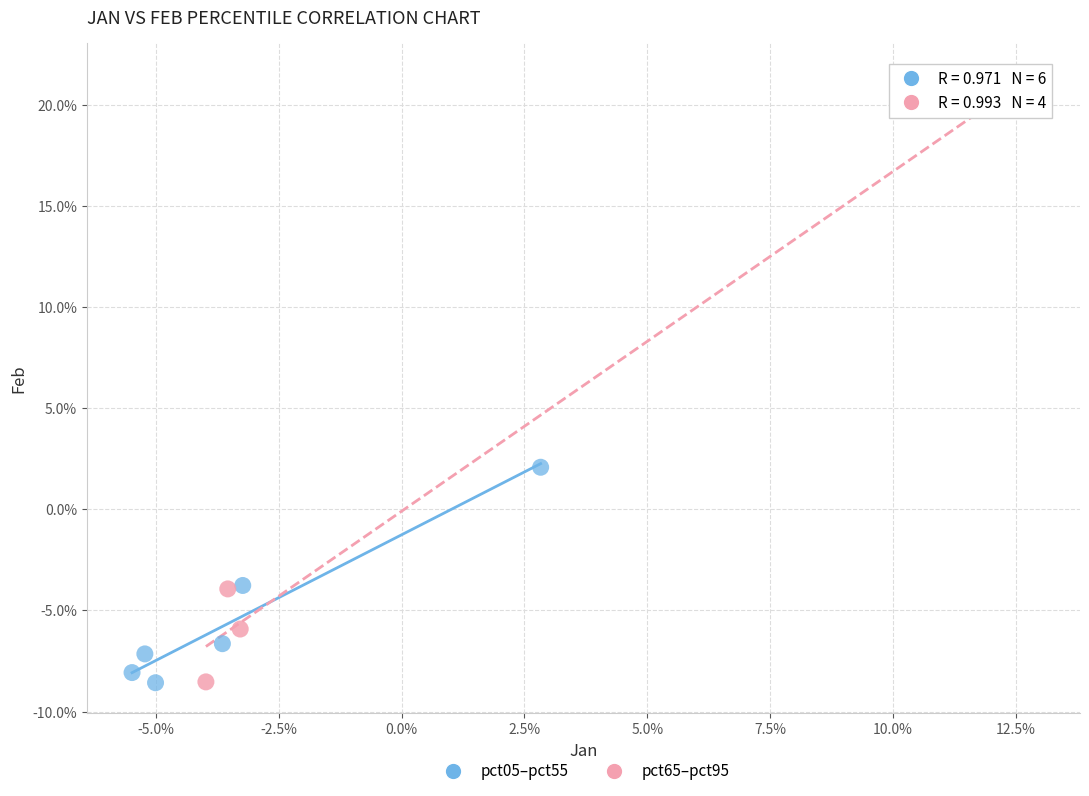

What are all the series names shown in the legend?

pct05–pct55, pct65–pct95